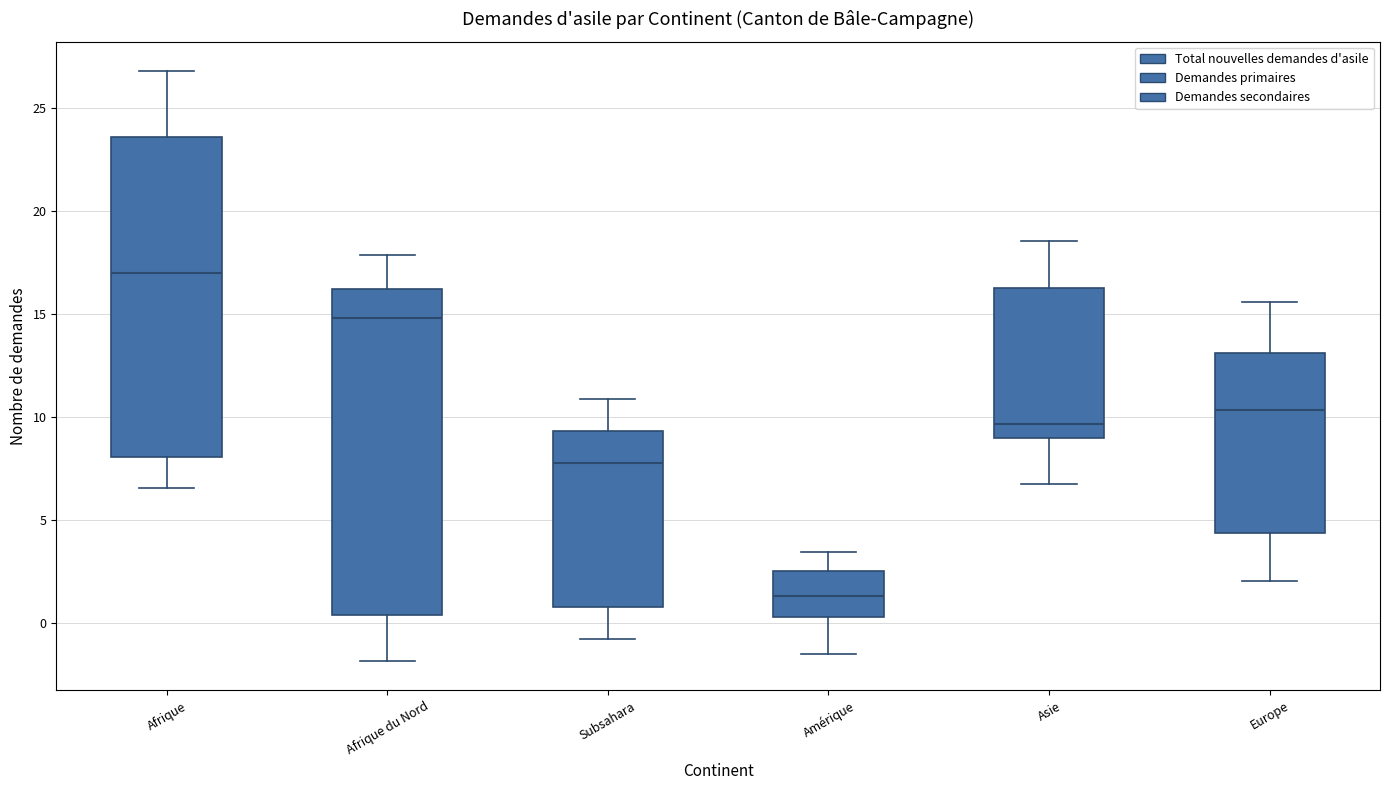

Reading left to right, read every box against the y-axis: the position of its median line, the range the box covers, and the ends of its whiskers. The values are not printed on the chart, so give them approximately, as read against the axis.

Afrique: median 17.0, box 8.0 to 23.5, whiskers 6.5 to 27.0
Afrique du Nord: median 15.0, box 0.5 to 16.0, whiskers -2.0 to 18.0
Subsahara: median 7.5, box 1.0 to 9.5, whiskers -1.0 to 11.0
Amérique: median 1.5, box 0.5 to 2.5, whiskers -1.5 to 3.5
Asie: median 9.5, box 9.0 to 16.5, whiskers 6.5 to 18.5
Europe: median 10.5, box 4.5 to 13.0, whiskers 2.0 to 15.5